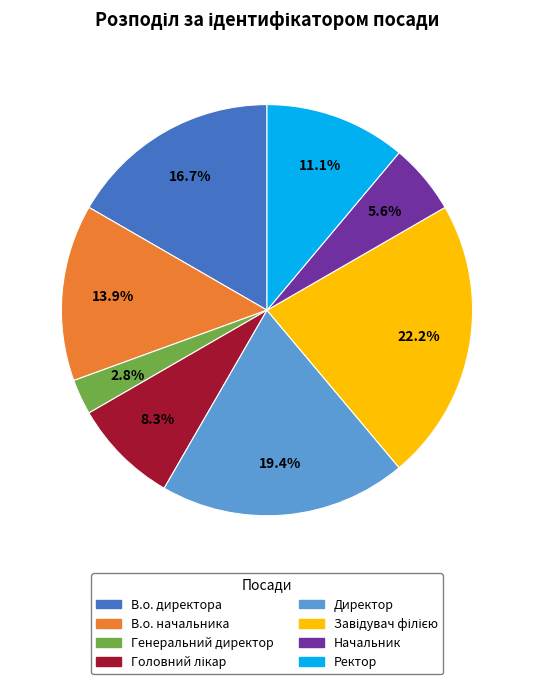

To the nearest percent, what is the difference between the largest and smallest slice percentages?

19%